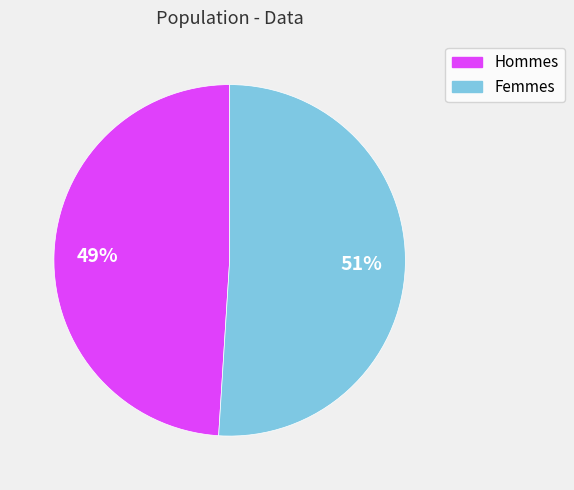

Is there any slice that represents more than half of the pie?

Yes